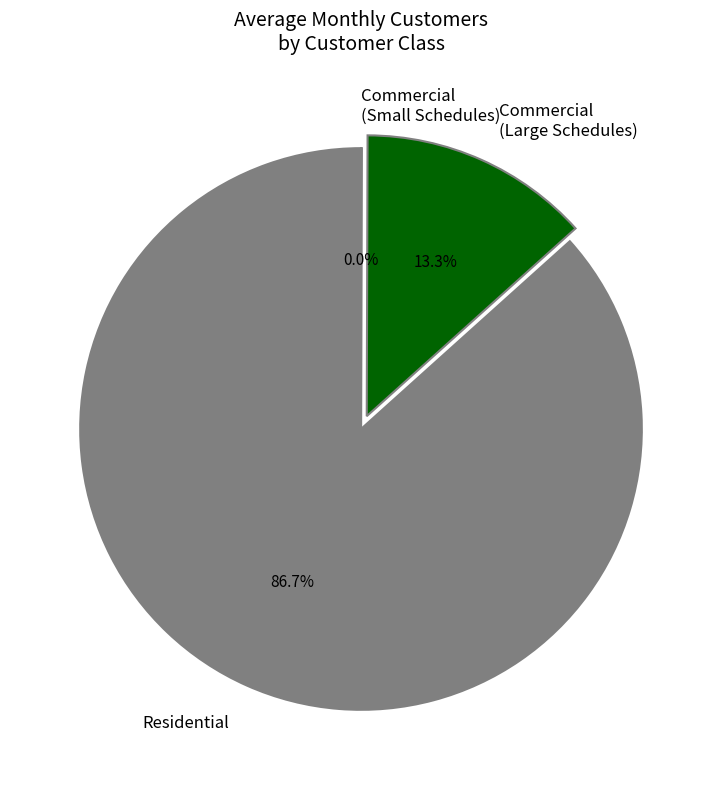

Which slice represents more than half of the pie?

Residential